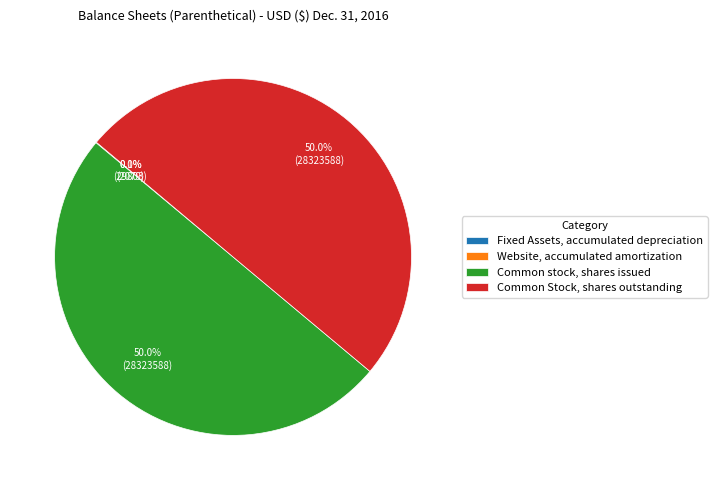

Approximately how many times larger is the value at Common Stock, shares outstanding compared to Common stock, shares issued?

1.0